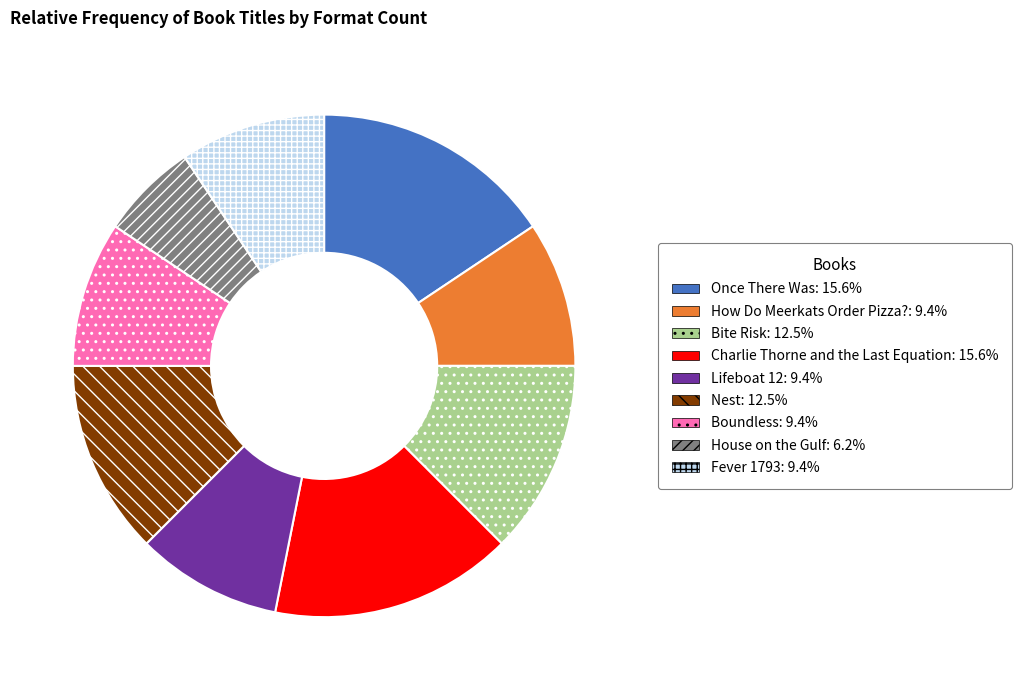

Is Nest the majority of the pie?

No